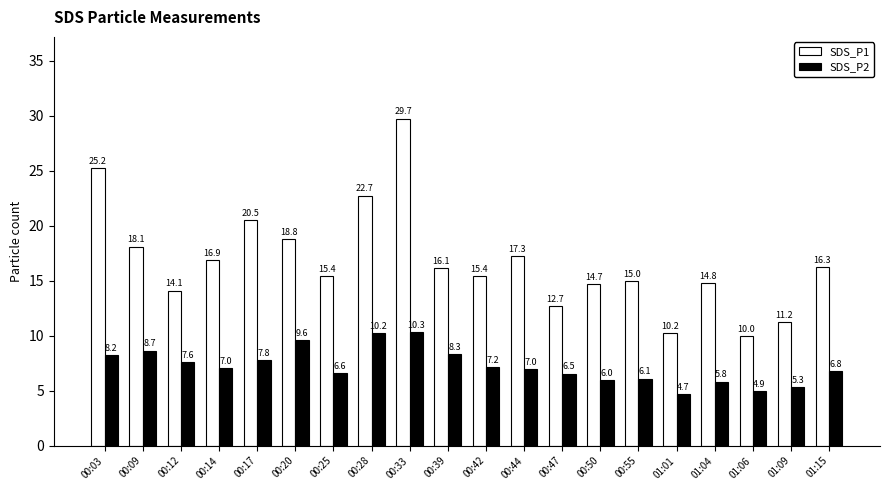

True or false: SDS_P2 has a value of 10.3 at 00:33.

True